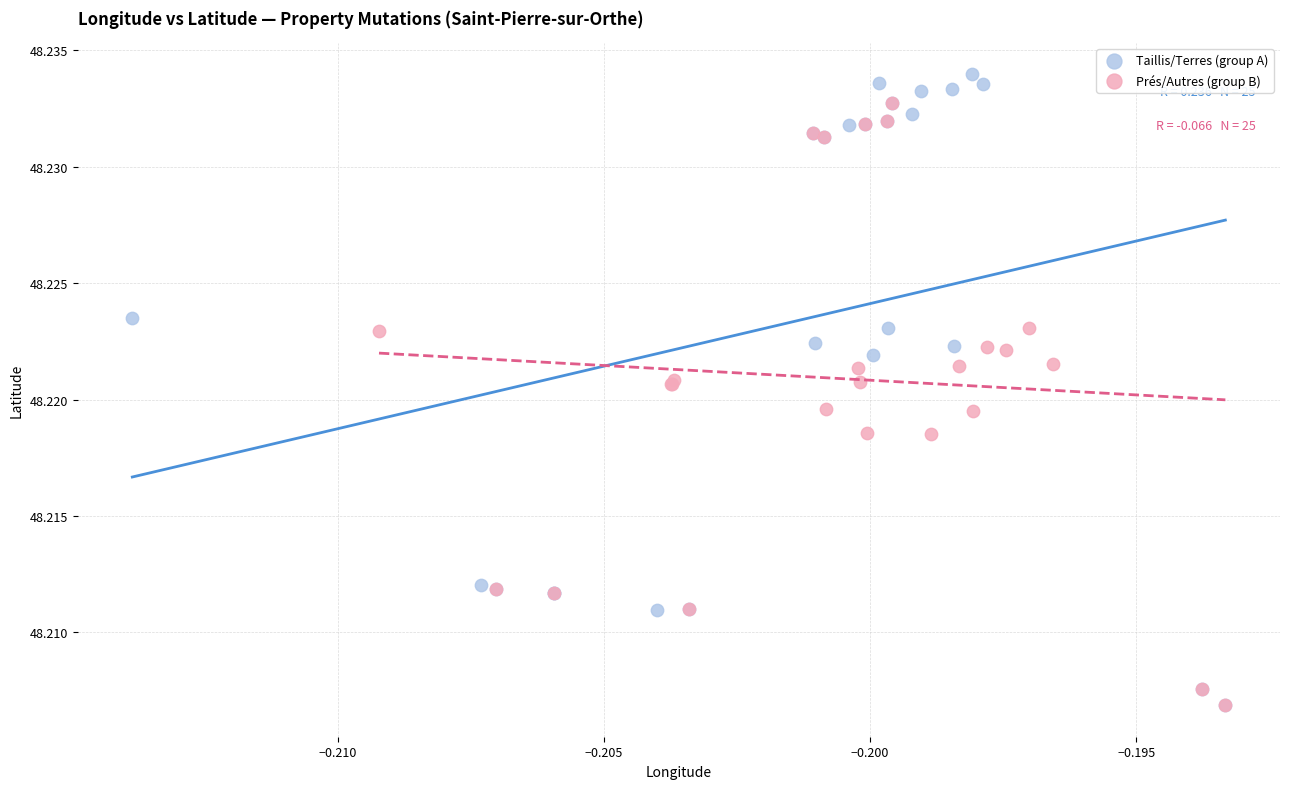

What are all the series names shown in the legend?

Taillis/Terres (group A), Prés/Autres (group B)